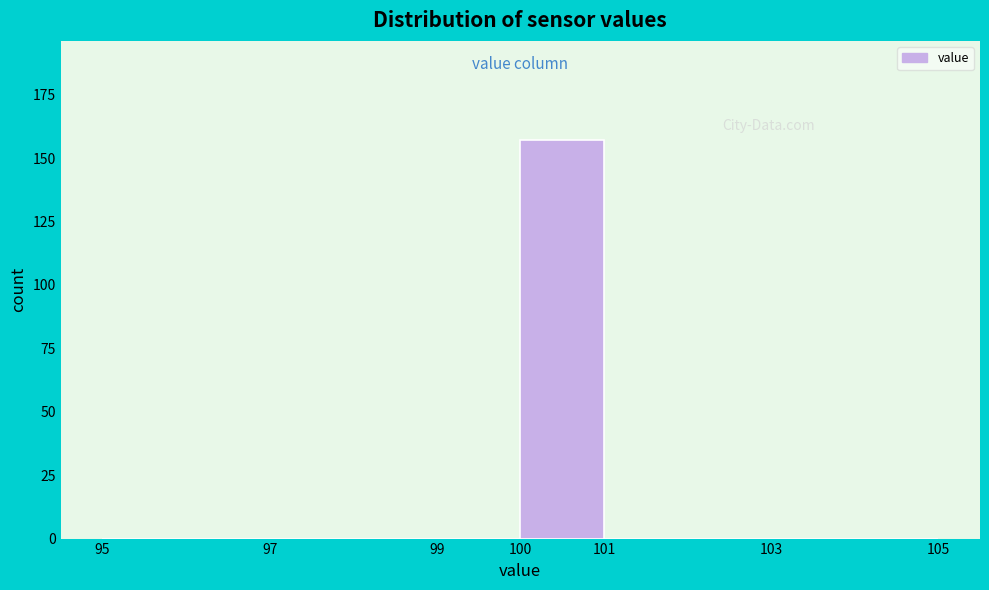

How tall is the bar that spans 100 to 101 on the x-axis? The values are not printed on the chart, so give them approximately, as read against the axis.

155